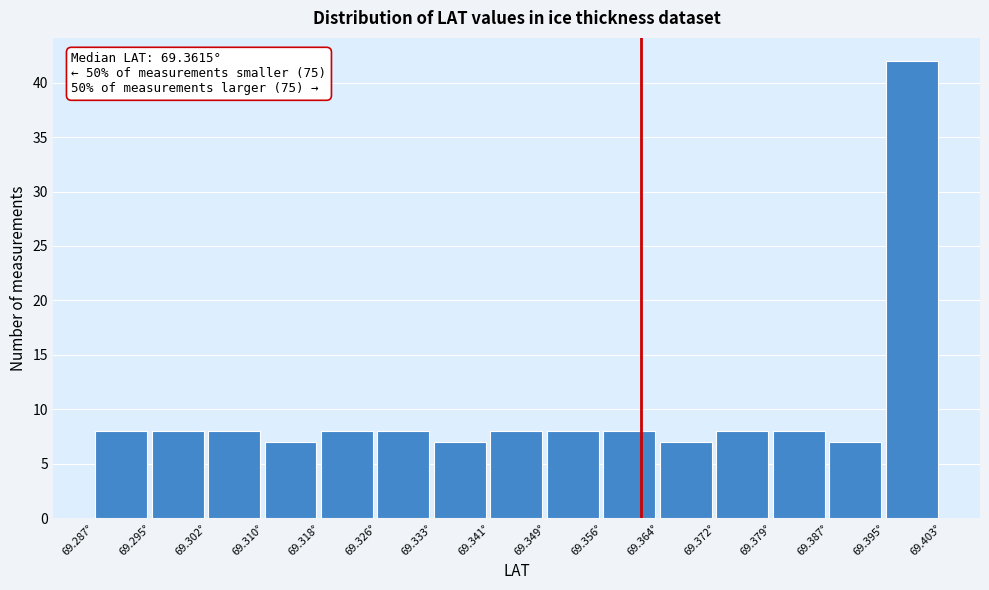

Which range on the x-axis has the tallest bar?

69.395 to 69.403